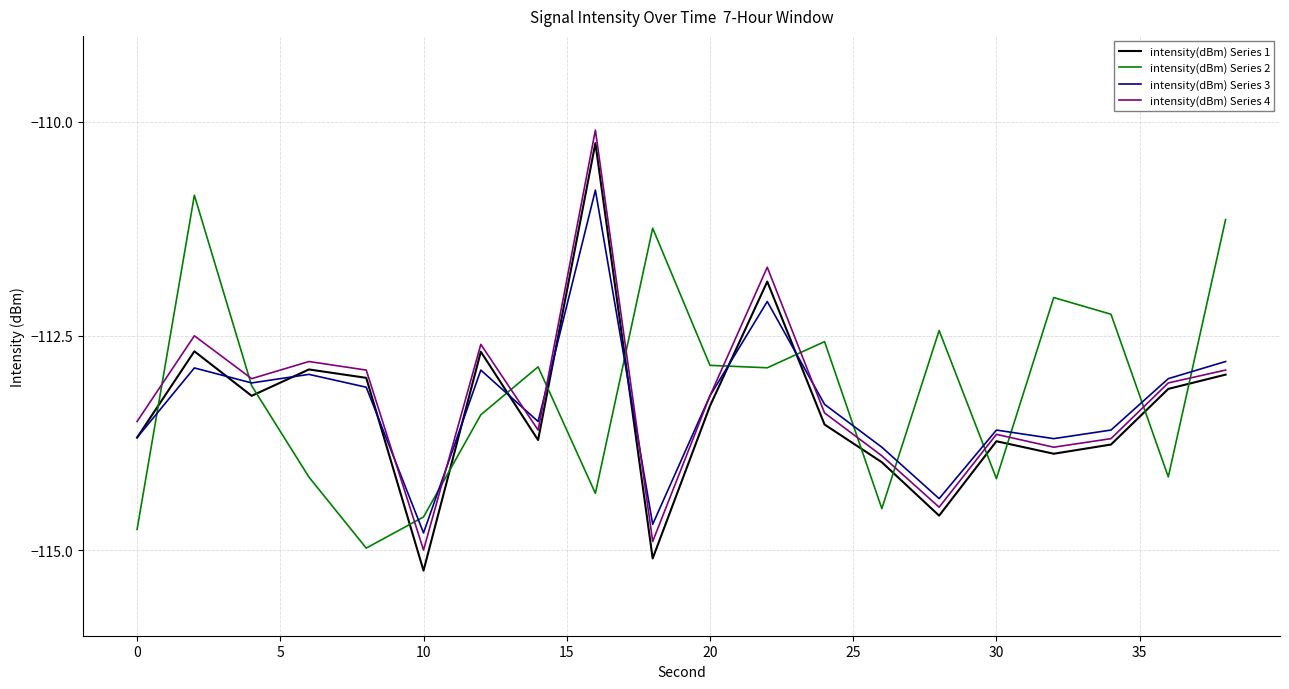

Which series has the widest spread of values?

intensity(dBm) Series 1